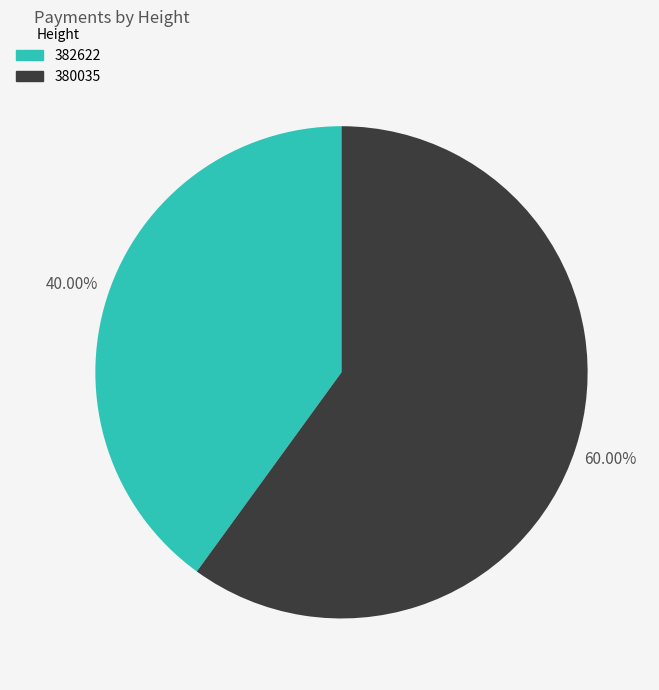

Combined, do 380035 and 382622 account for over 50%?

Yes